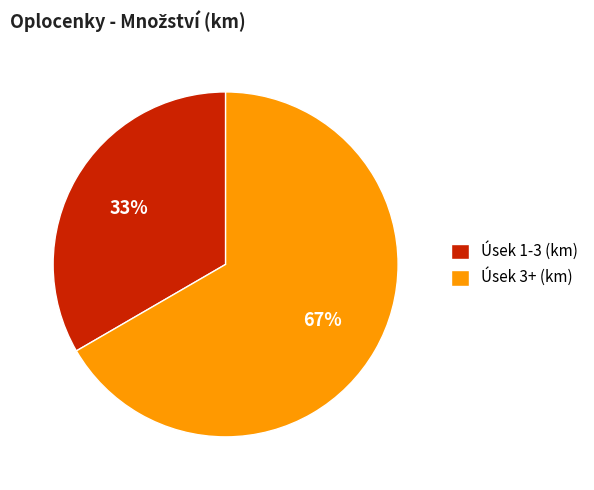

Does Úsek 3+ (km) account for over 50% of the chart?

Yes